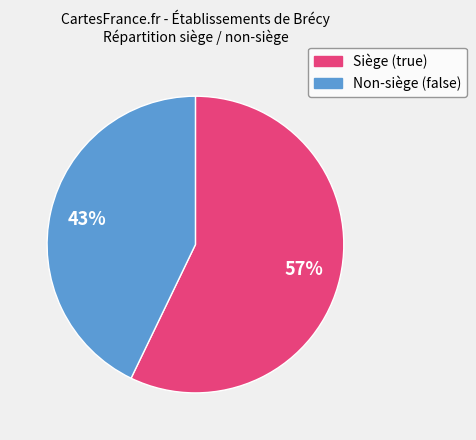

Count the number of slices in the pie.

2